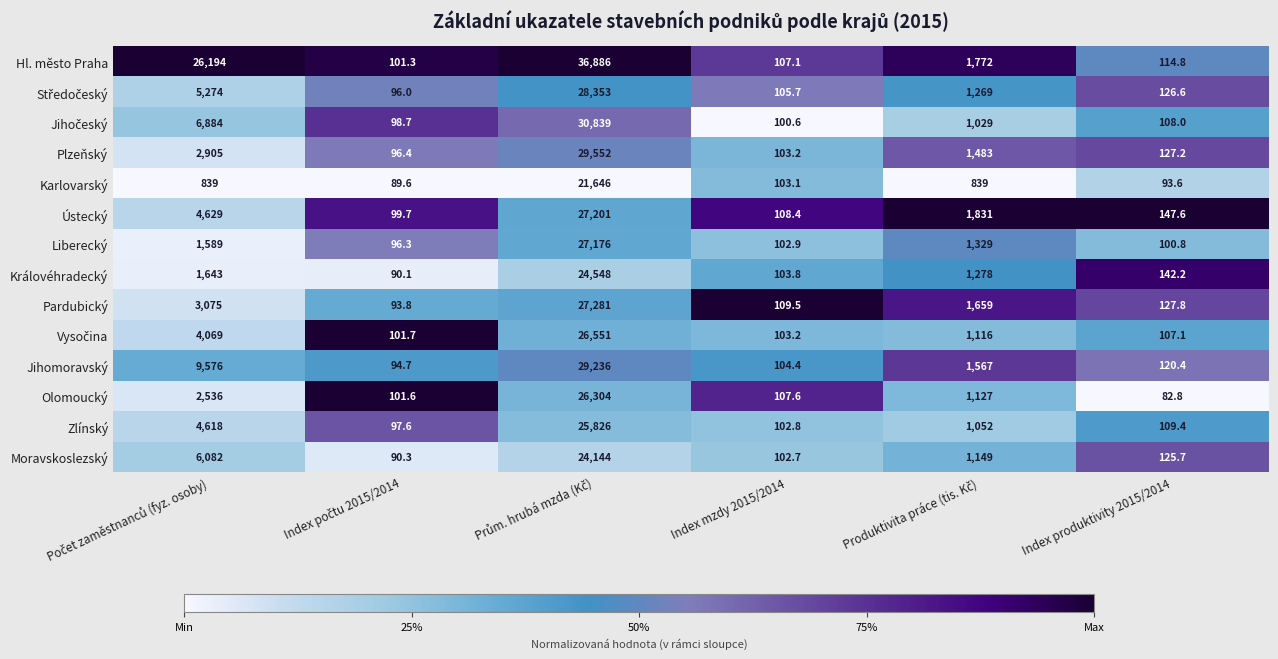

At which category does the chart reach its minimum across all series?

Index produktivity 2015/2014